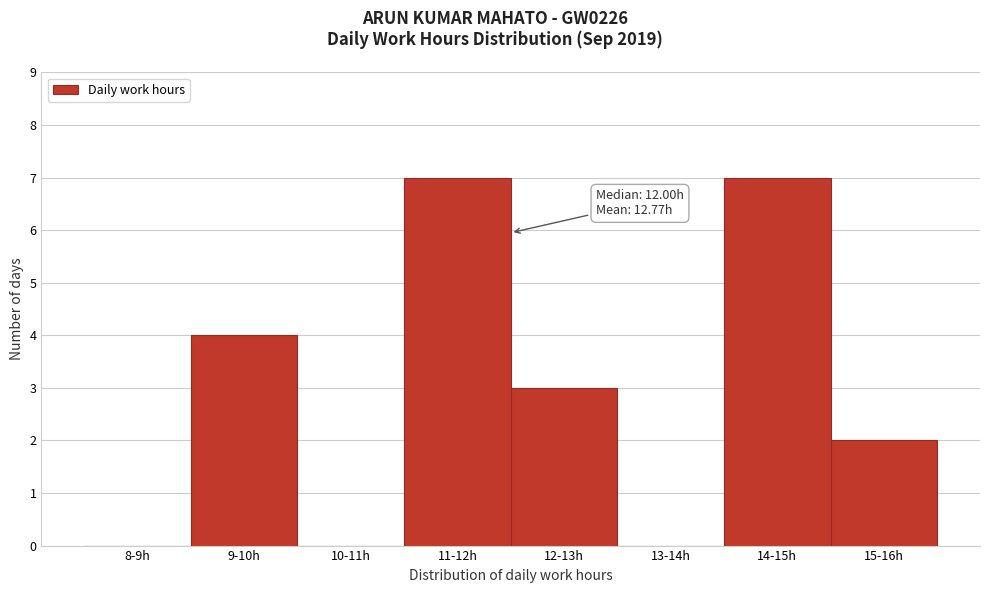

Reading left to right, list all the values displayed in this chart.

8-9h=0	9-10h=4	10-11h=0	11-12h=7	12-13h=3	13-14h=0	14-15h=7	15-16h=2